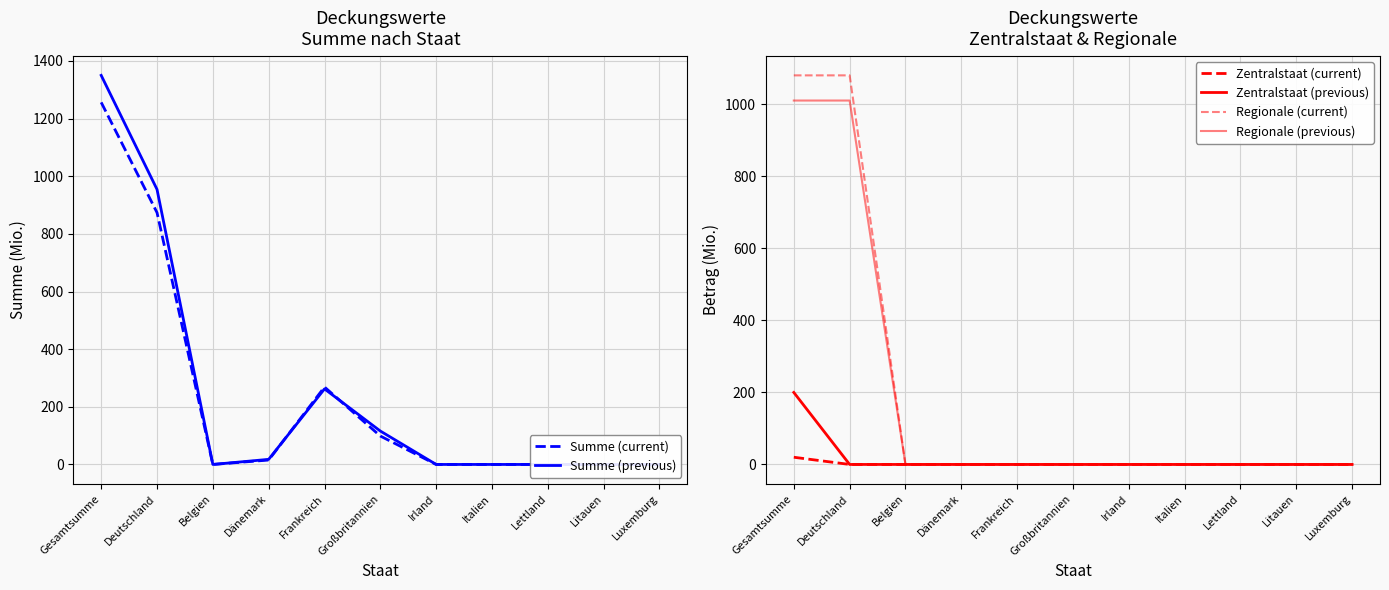

Reading right to left, transcribe all the data shown in this chart.

Summe (current): Luxemburg=0.0	Litauen=0.0	Lettland=0.0	Italien=0.0	Irland=0.0	Großbritannien=98.6	Frankreich=268.6	Dänemark=15.3	Belgien=0.0	Deutschland=873.8	Gesamtsumme=1256.3
Summe (previous): Luxemburg=0.0	Litauen=0.0	Lettland=0.0	Italien=0.0	Irland=0.0	Großbritannien=115.9	Frankreich=262.1	Dänemark=17.7	Belgien=0.0	Deutschland=954.3	Gesamtsumme=1350.0
Zentralstaat (current): Luxemburg=0.0	Litauen=0.0	Lettland=0.0	Italien=0.0	Irland=0.0	Großbritannien=0.0	Frankreich=0.0	Dänemark=0.0	Belgien=0.0	Deutschland=0.0	Gesamtsumme=20.0
Zentralstaat (previous): Luxemburg=0.0	Litauen=0.0	Lettland=0.0	Italien=0.0	Irland=0.0	Großbritannien=0.0	Frankreich=0.0	Dänemark=0.0	Belgien=0.0	Deutschland=0.0	Gesamtsumme=200.0
Regionale (current): Luxemburg=0.0	Litauen=0.0	Lettland=0.0	Italien=0.0	Irland=0.0	Großbritannien=0.0	Frankreich=0.0	Dänemark=0.0	Belgien=0.0	Deutschland=1080.5	Gesamtsumme=1080.5
Regionale (previous): Luxemburg=0.0	Litauen=0.0	Lettland=0.0	Italien=0.0	Irland=0.0	Großbritannien=0.0	Frankreich=0.0	Dänemark=0.0	Belgien=0.0	Deutschland=1010.6	Gesamtsumme=1010.6